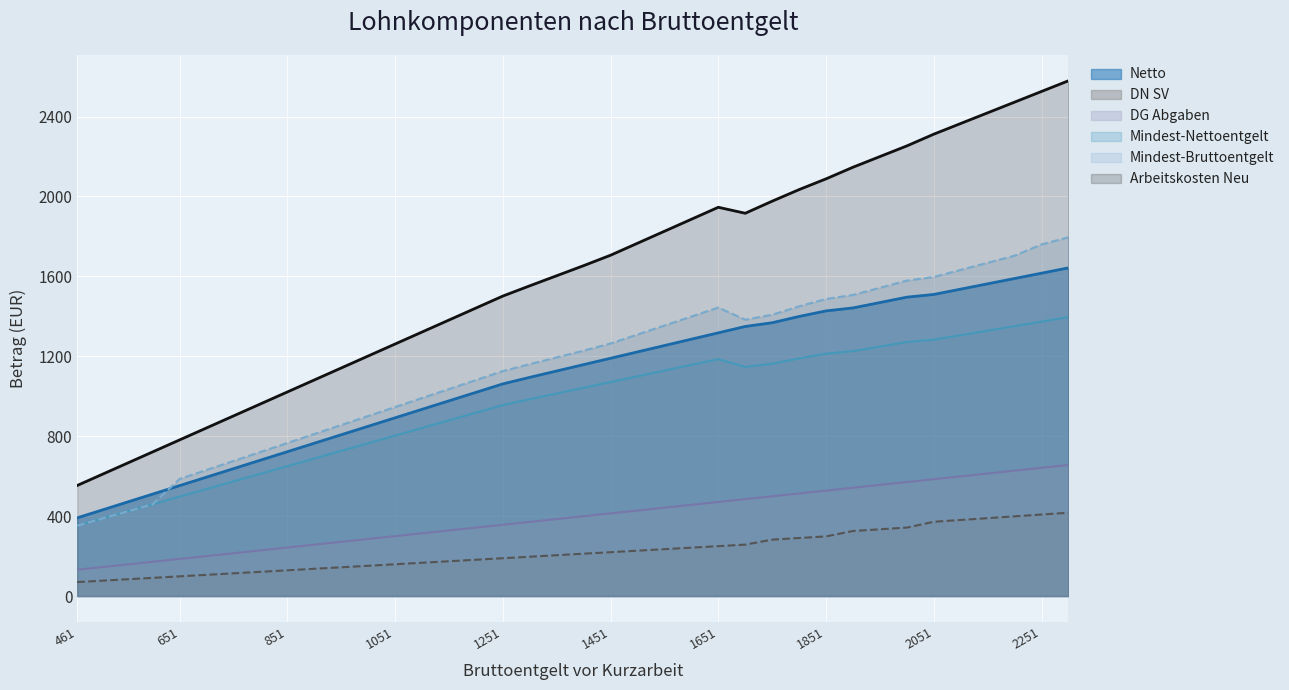

Which series has the widest spread of values?

Arbeitskosten Neu